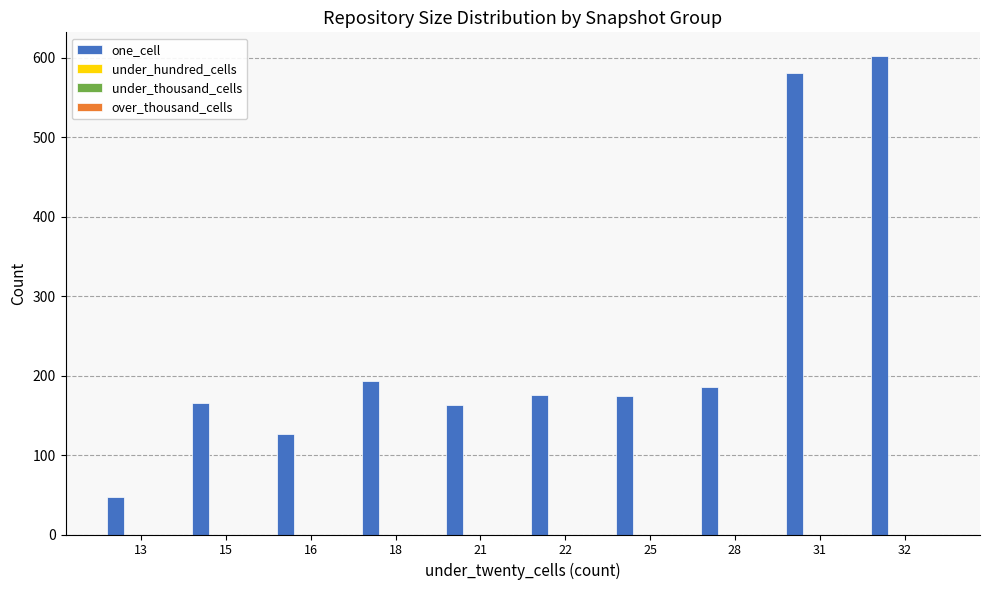

What is the difference between the maximum and minimum values?

555